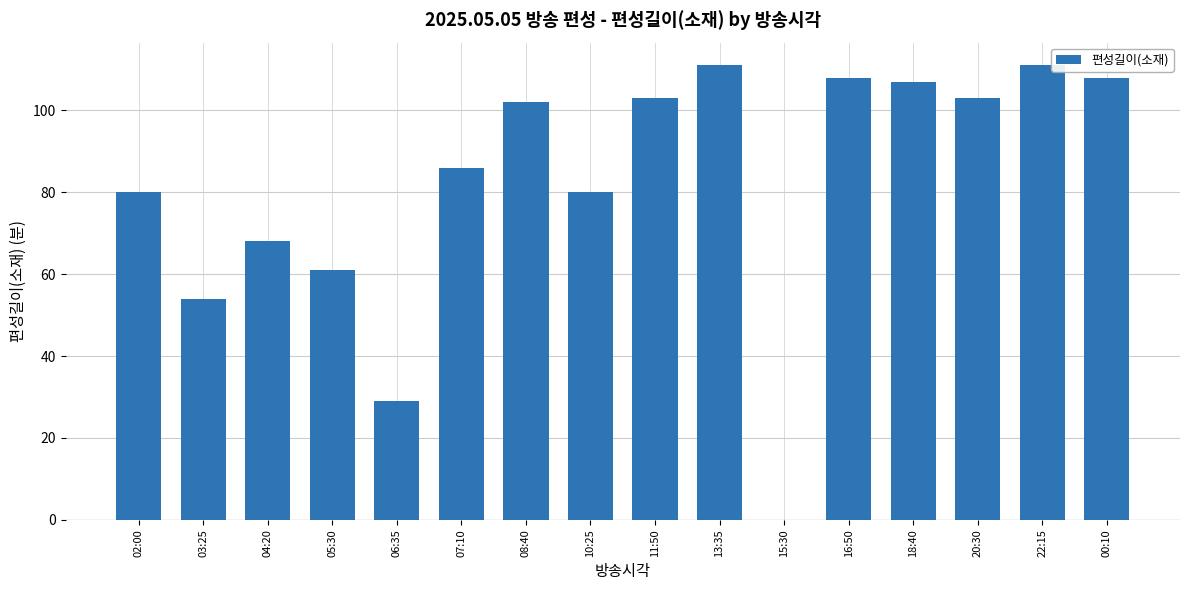

Reading left to right, transcribe all the data shown in this chart.

80	54	68	61	29	86	102	80	103	111	0	108	107	103	111	108